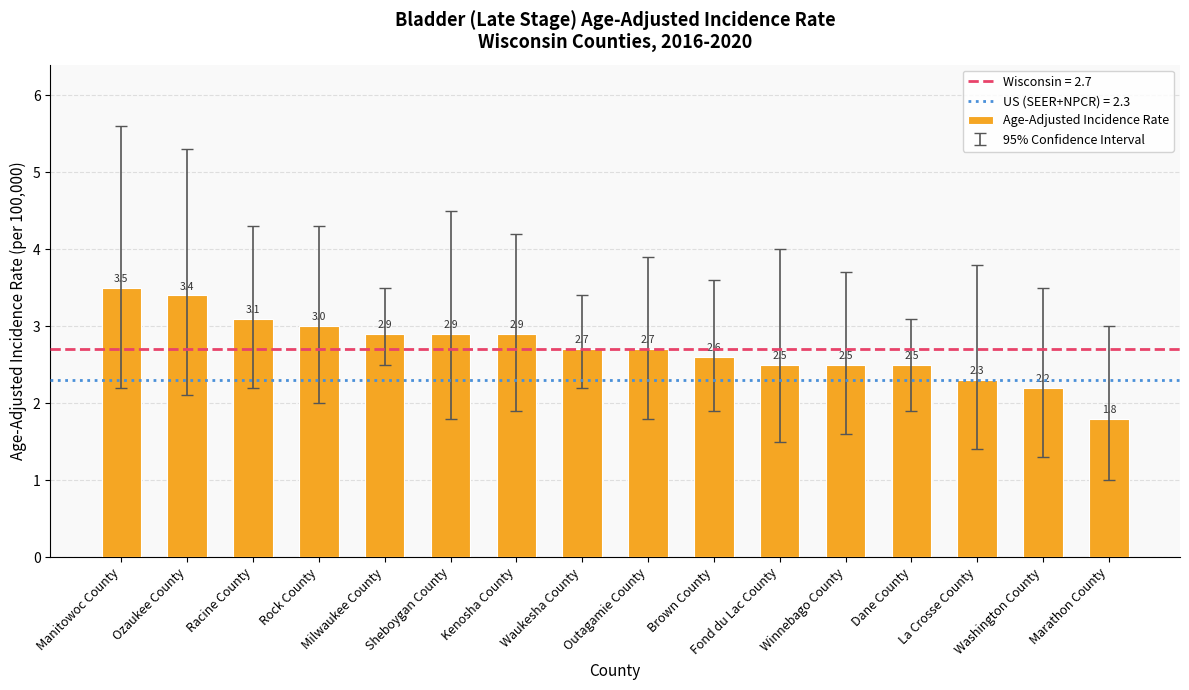

The chart shows a value of 1.8 at Marathon County. True or false?

True